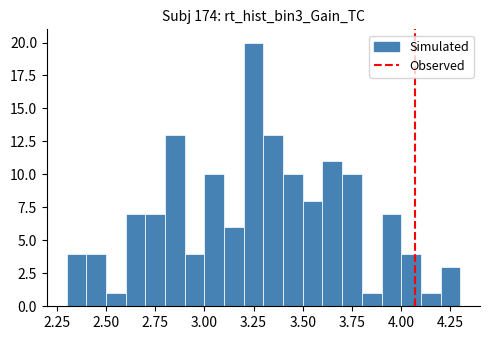

Read against the x-axis, roughly where is the centre of the tallest bar?

3.25